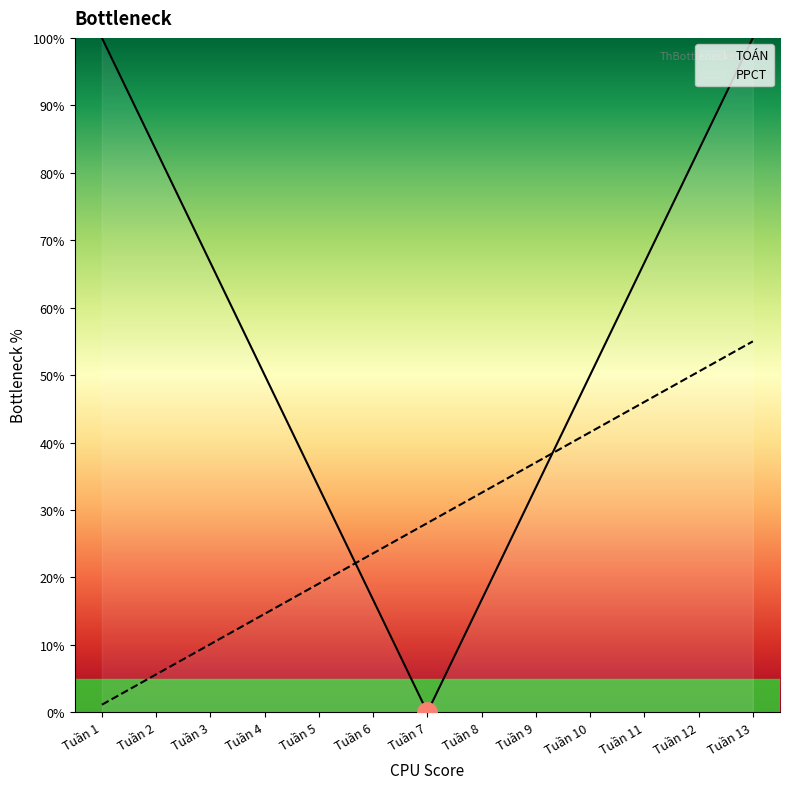

What is the value of the TOÁN point at the 13th from the left?

100.0